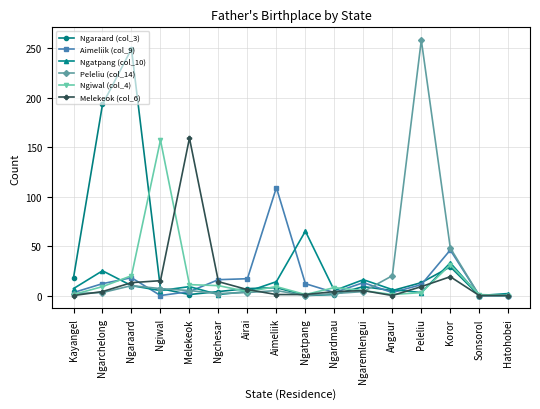

At which category is the sum across all series the highest?

Ngaraard